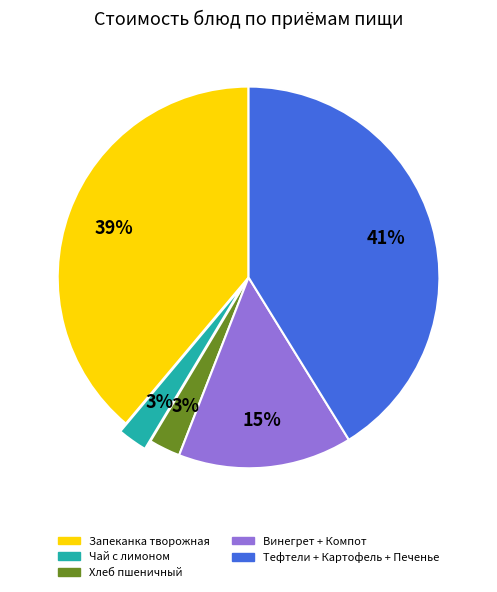

Is there any slice that represents more than half of the pie?

No